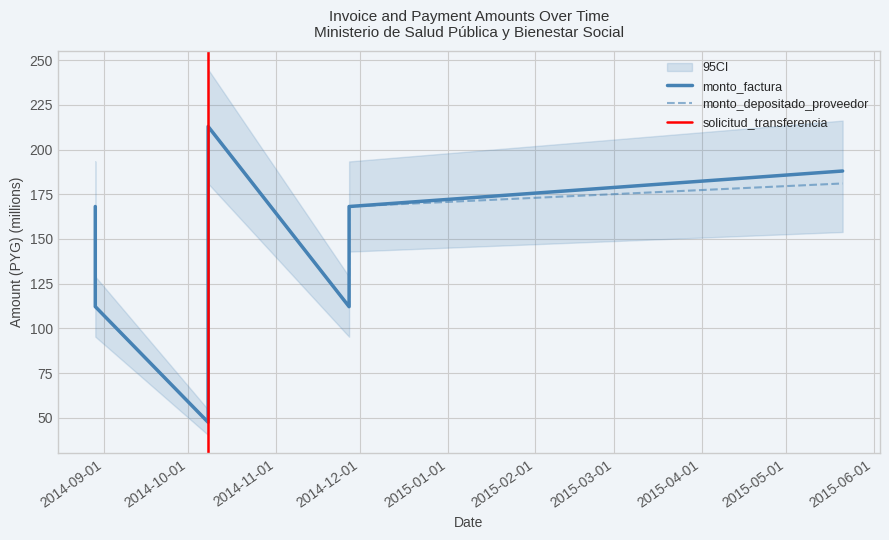

True or false: monto_factura and monto_depositado_proveedor cross at least once.

False